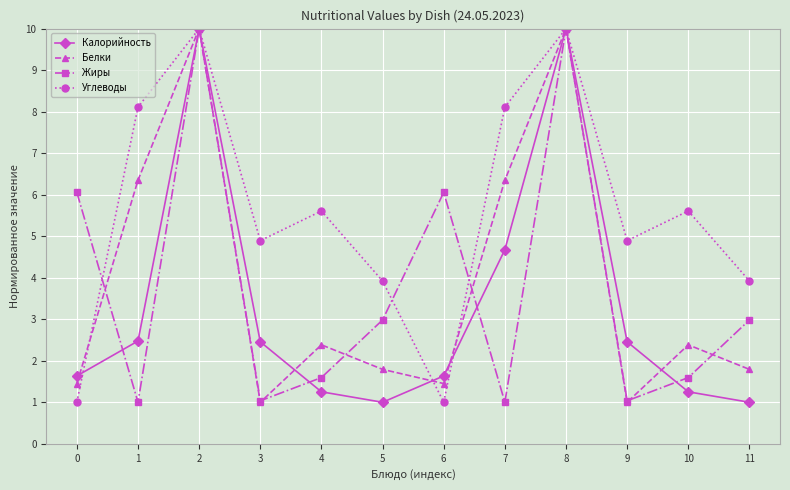

What is the difference between the highest and lowest values at 11?

2.9